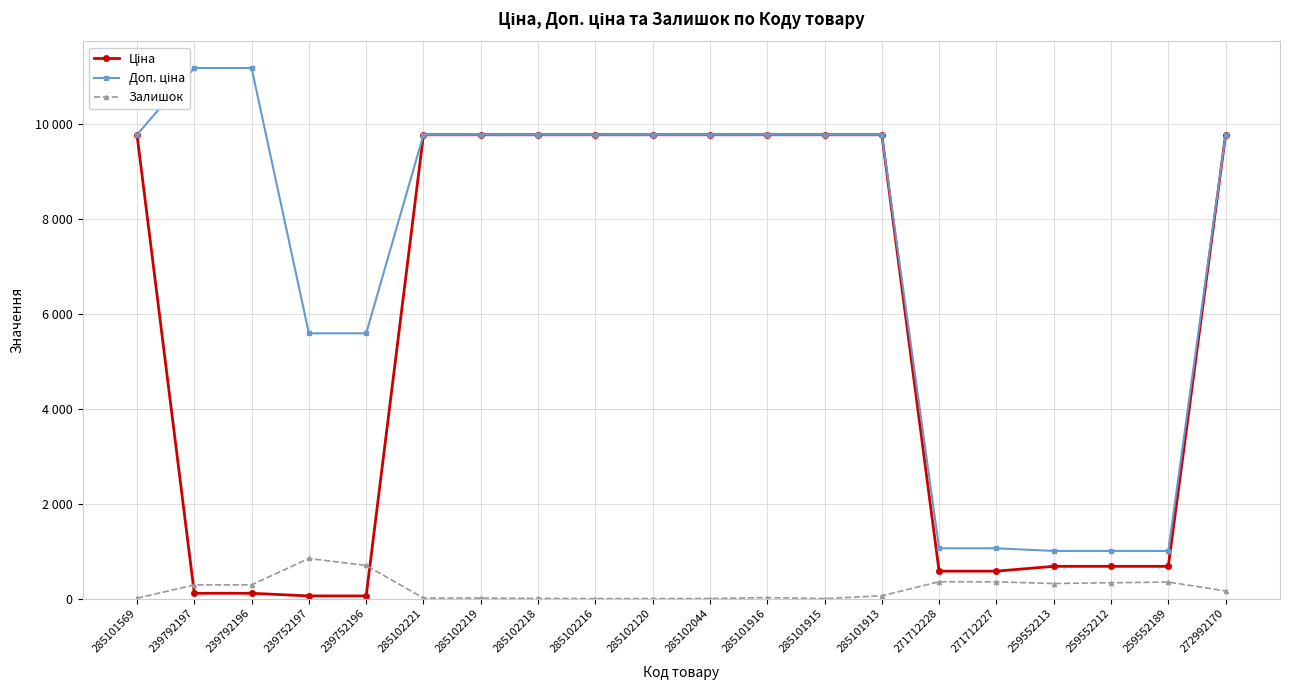

Which series changed the most between 239752196 and 285102219?

Ціна